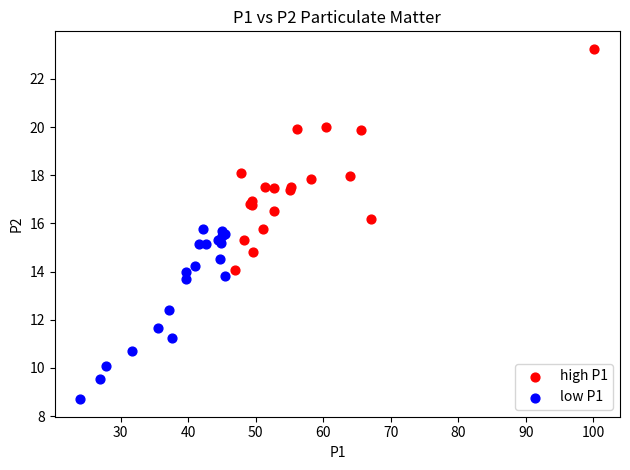

Which series contains the highest Y value?

high P1